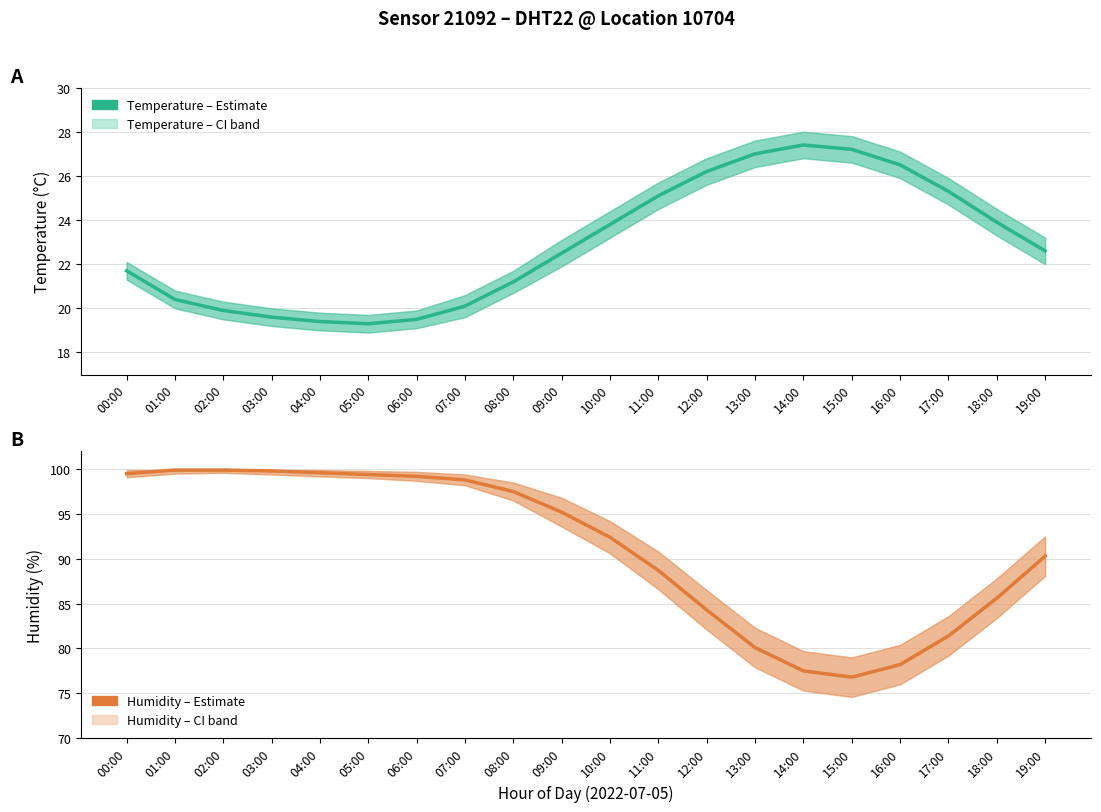

What position from the right is 08:00?

12